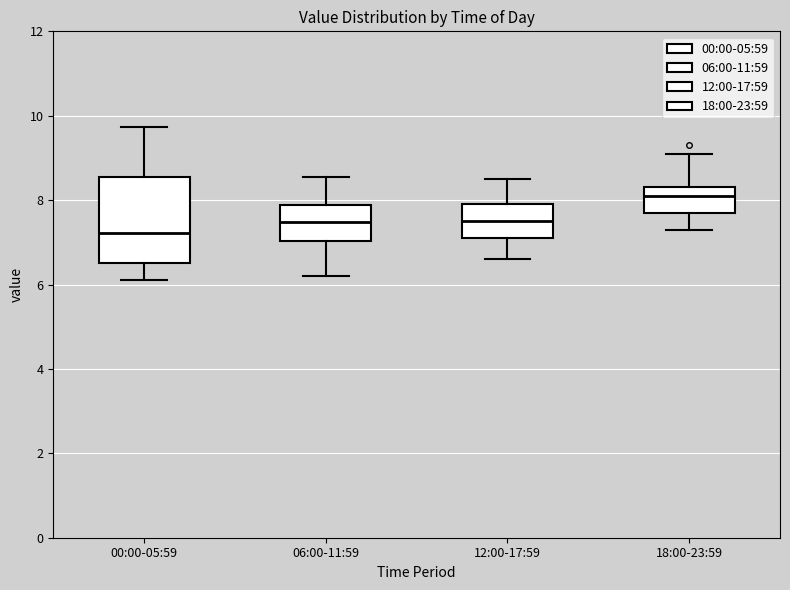

Reading left to right, read every box against the y-axis: the position of its median line, the range the box covers, and the ends of its whiskers. The values are not printed on the chart, so give them approximately, as read against the axis.

00:00-05:59: median 7.2, box 6.6 to 8.6, whiskers 6.2 to 9.8
06:00-11:59: median 7.4, box 7.0 to 7.8, whiskers 6.2 to 8.6
12:00-17:59: median 7.6, box 7.2 to 8.0, whiskers 6.6 to 8.6
18:00-23:59: median 8.2, box 7.8 to 8.4, whiskers 7.4 to 9.2